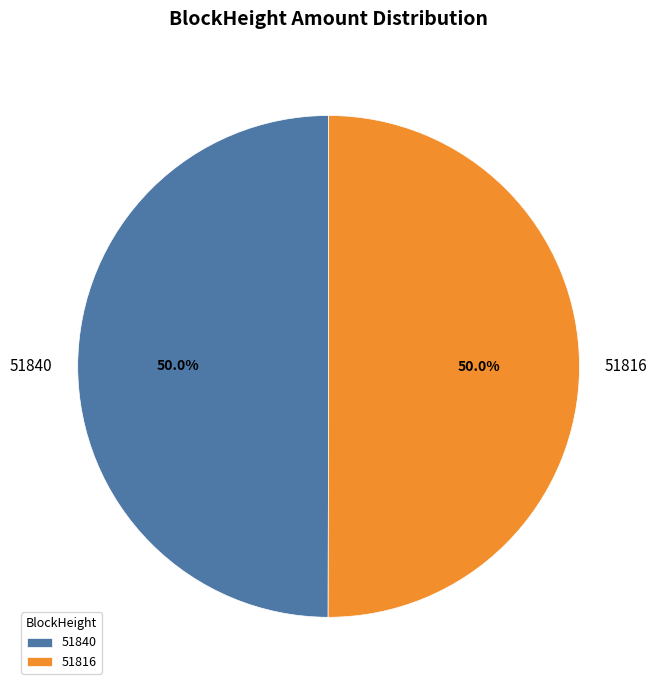

To the nearest percent, what is the average slice percentage?

50%